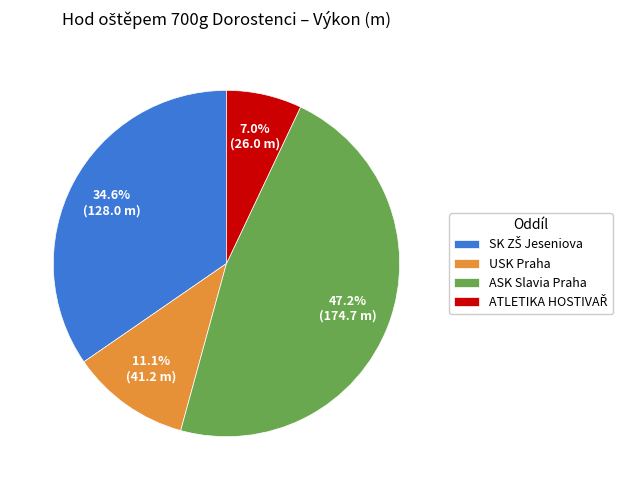

Does any single category account for the majority?

No